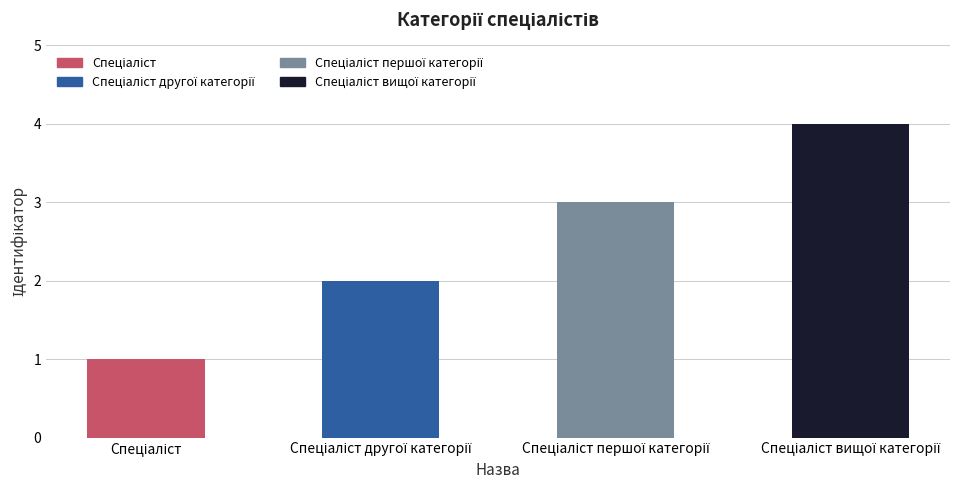

How many data points are less than 3?

2